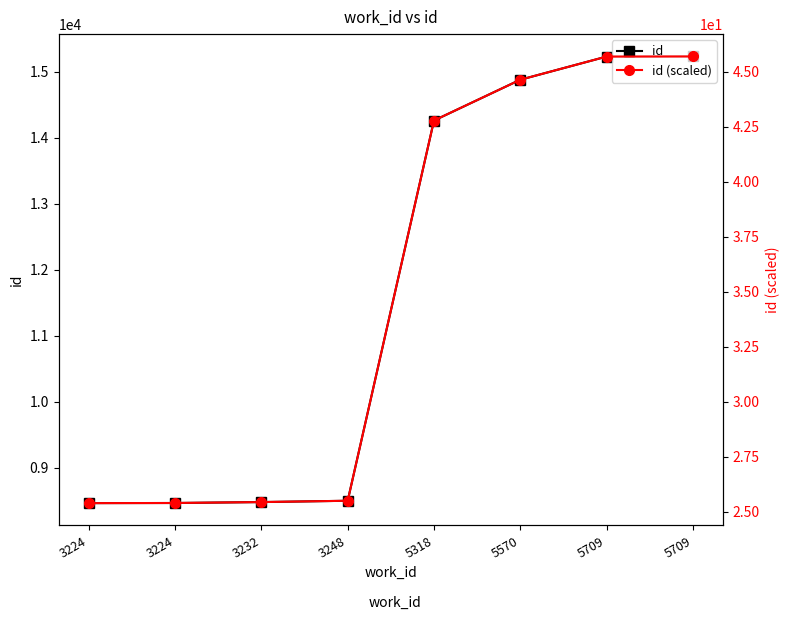

How many lines are shown in the chart?

2